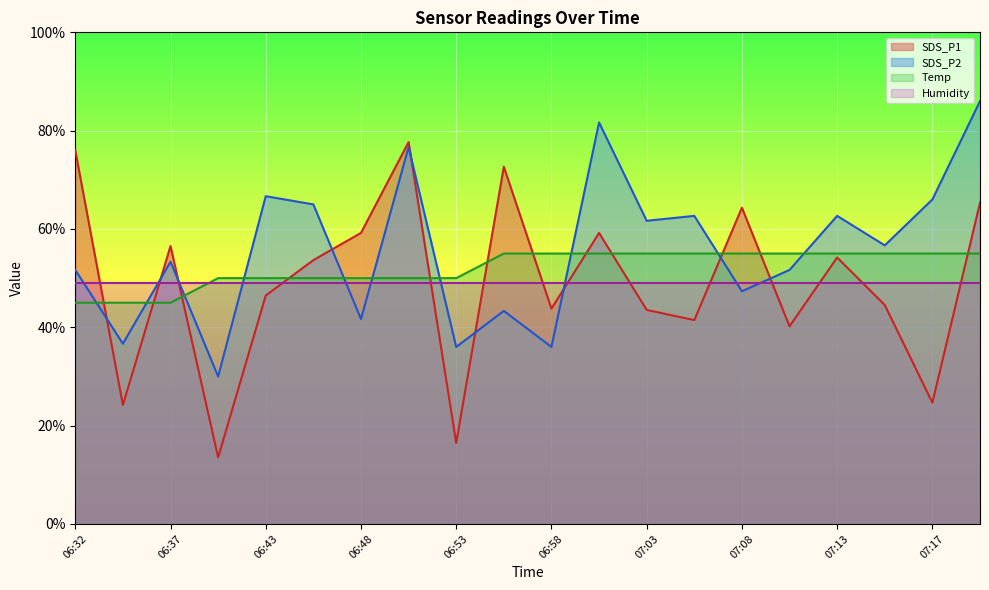

At 06:43, list the series in order from largest to smallest.

SDS_P2, Temp, Humidity, SDS_P1